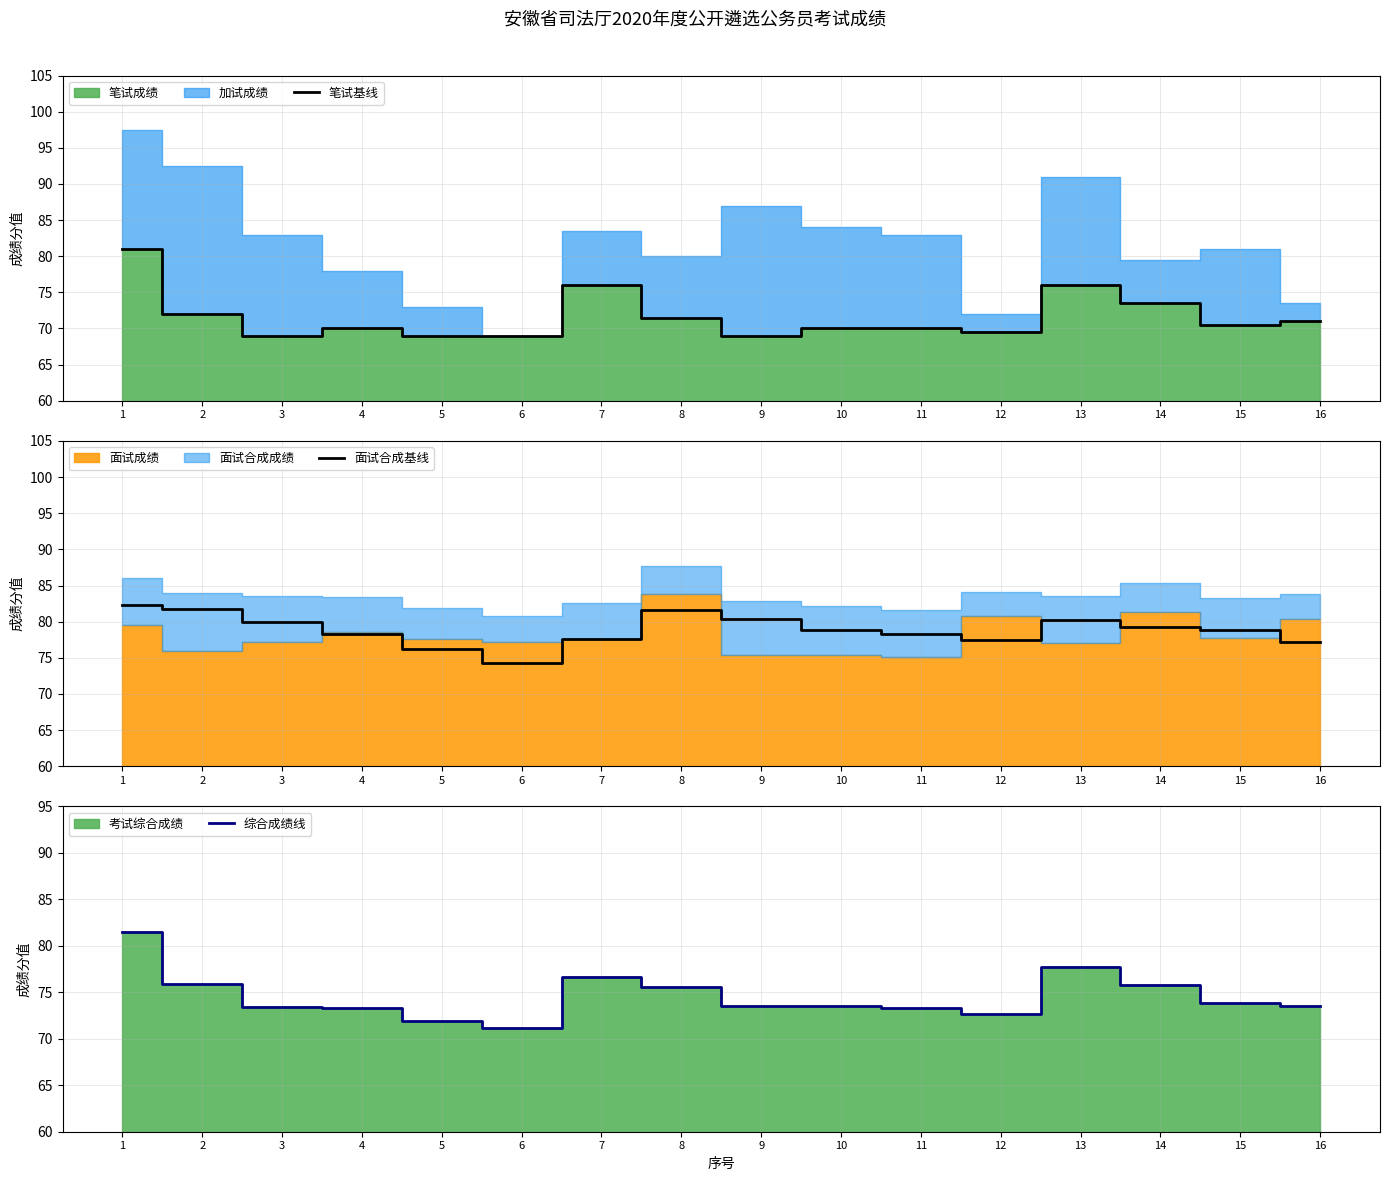

True or false: 笔试基线 and 综合成绩线 cross at least once.

False